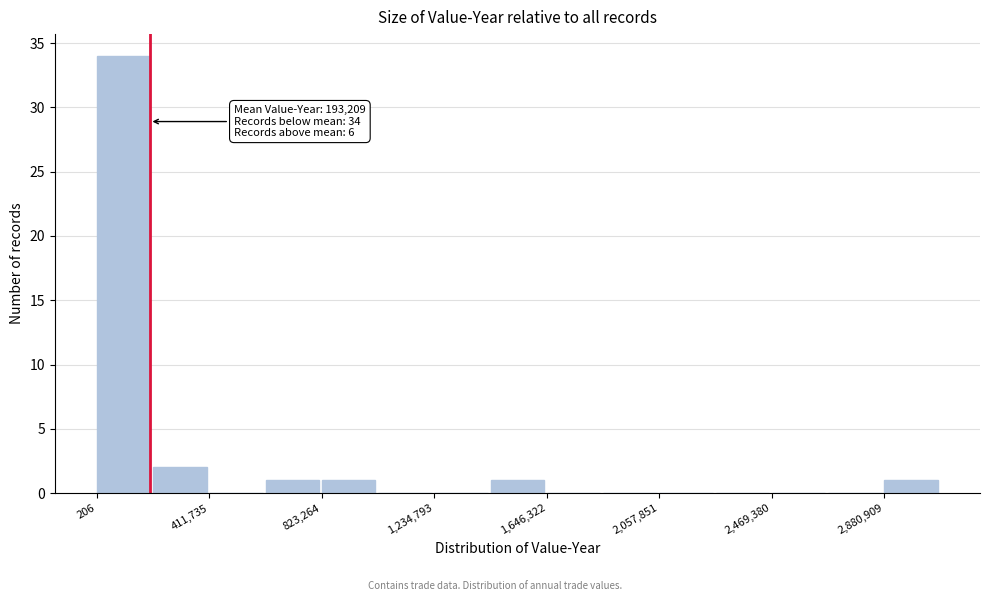

Which range on the x-axis has the tallest bar?

0 to 200000